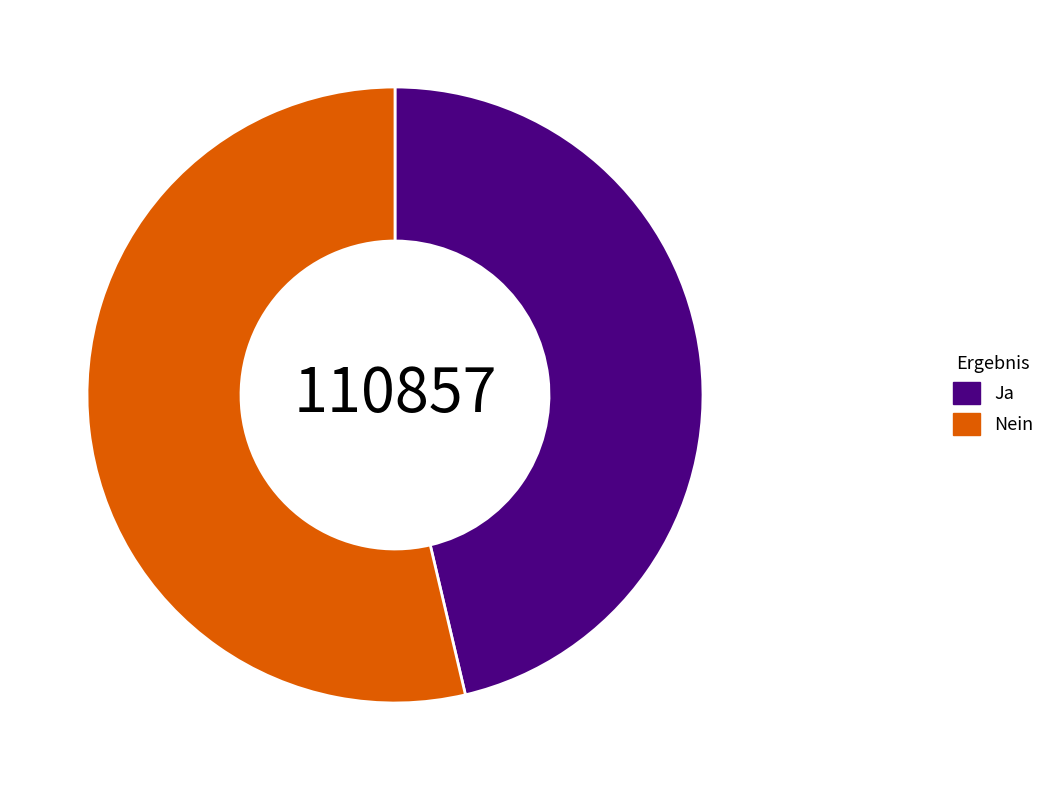

Is the sum of Nein and Ja greater than half?

Yes